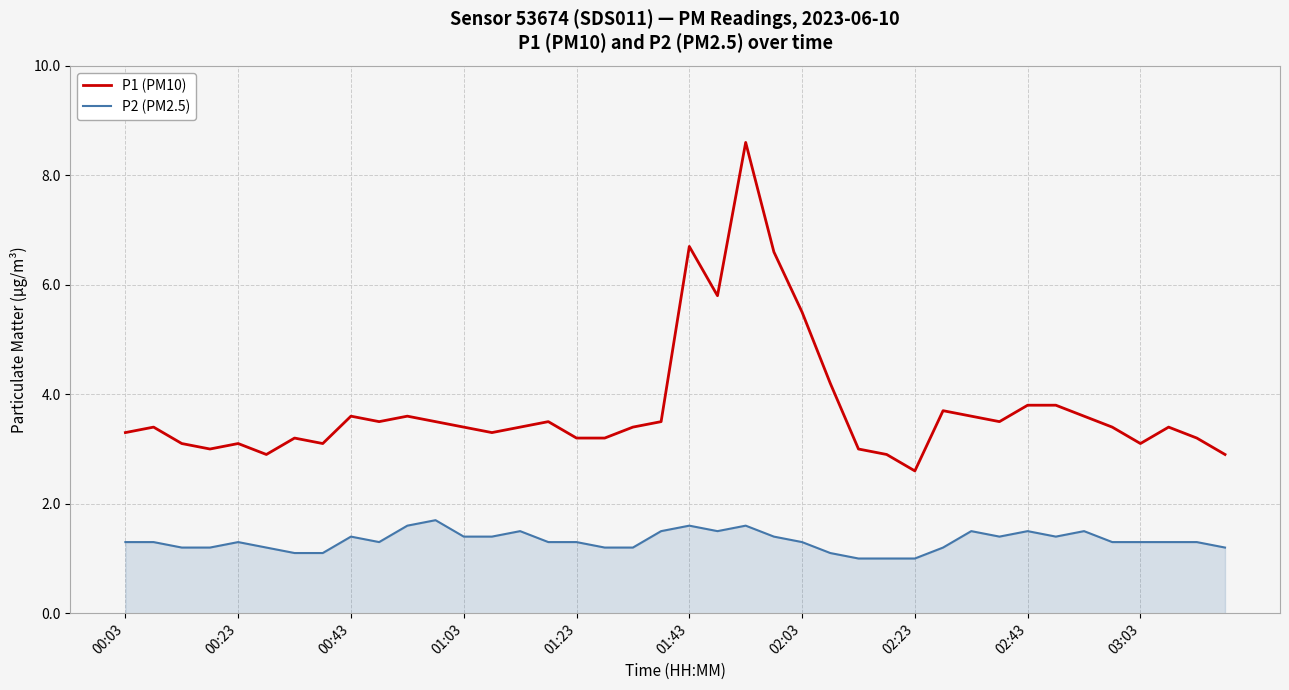

Which series has the largest total across all categories?

P1 (PM10)